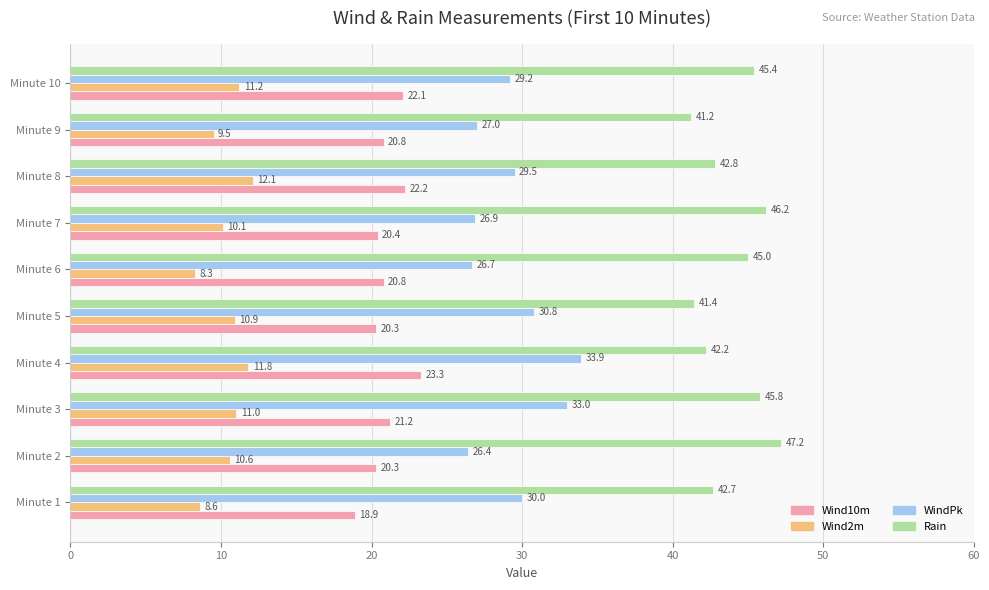

At how many categories does at least one series exceed 30?

10